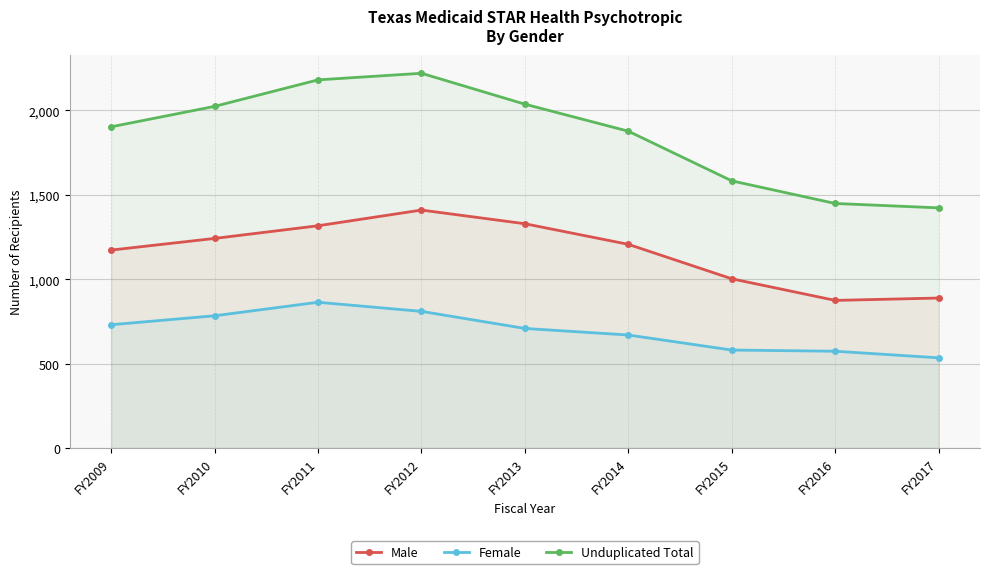

How many values in the Male series are below 1207?

4